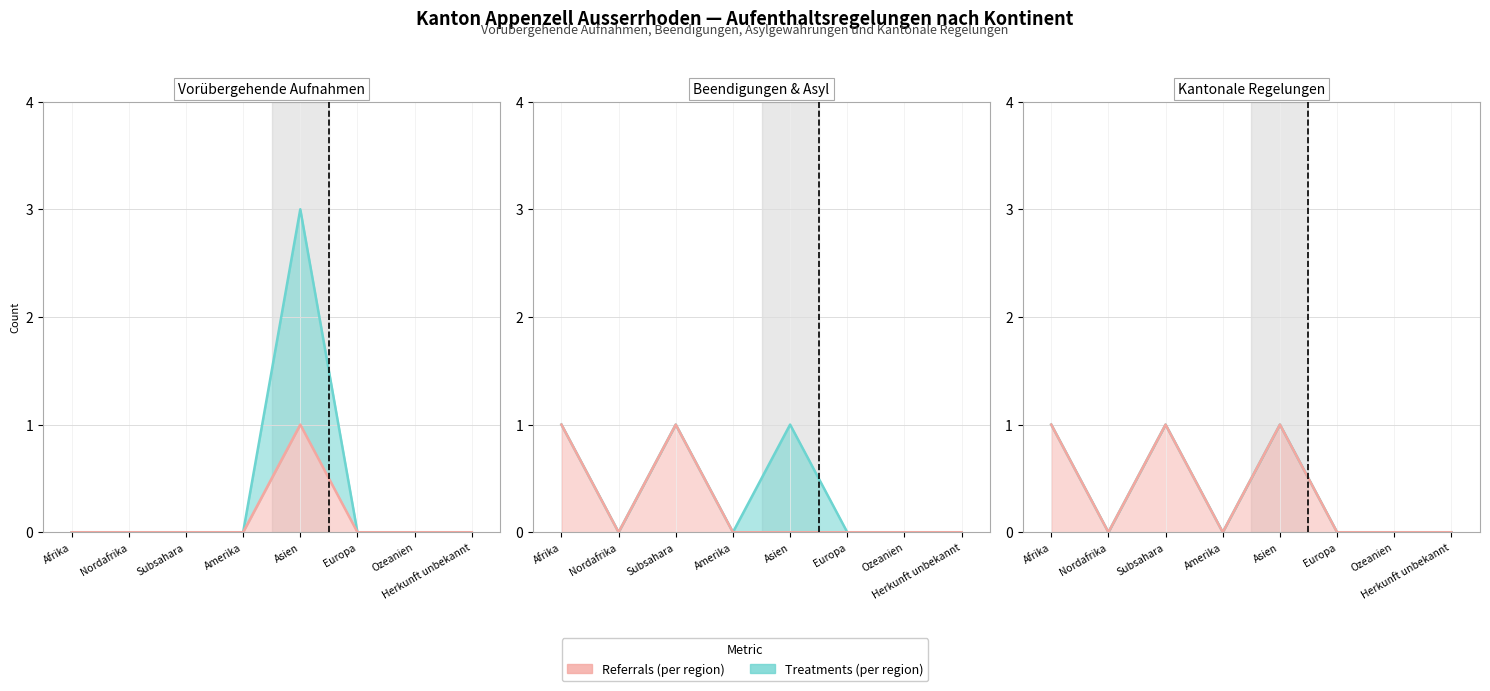

At which label does Treatments line reach its minimum?

Nordafrika